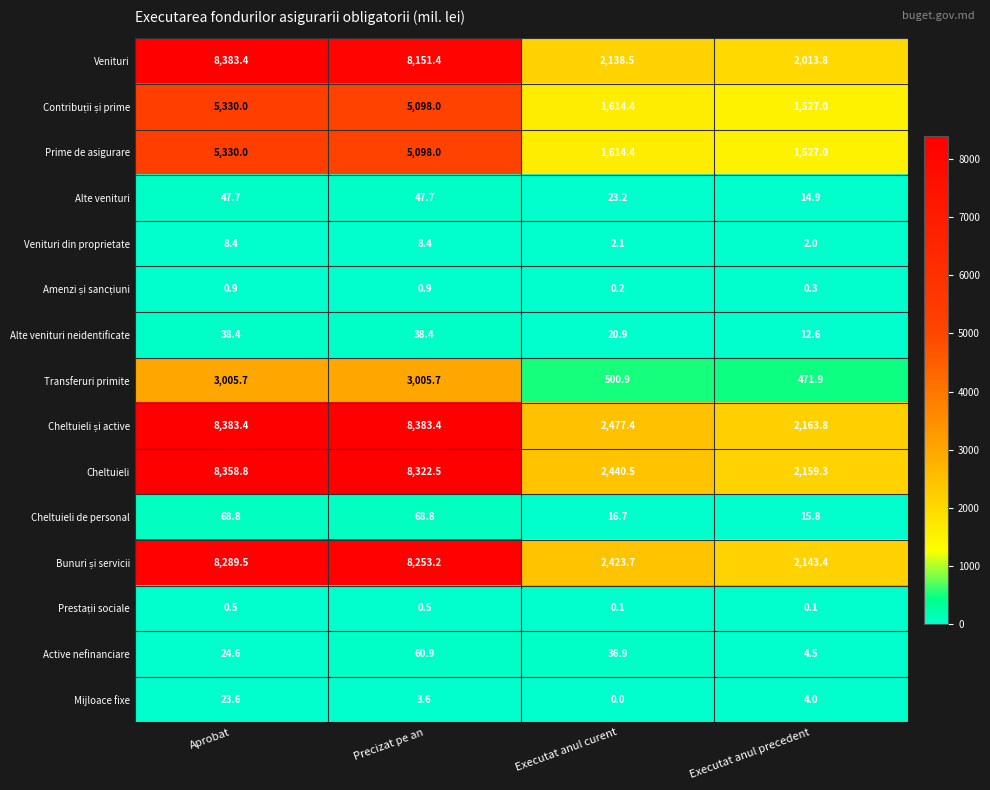

What is the difference between the Prime de asigurare values at Executat anul precedent and Precizat pe an?

3571.0